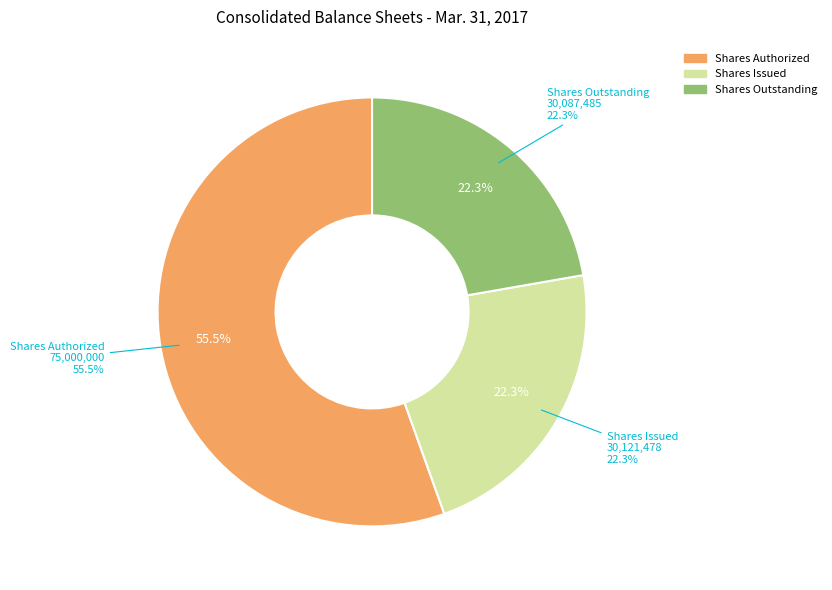

The Common stock, shares authorized slice represents 55% of the pie. True or false?

True